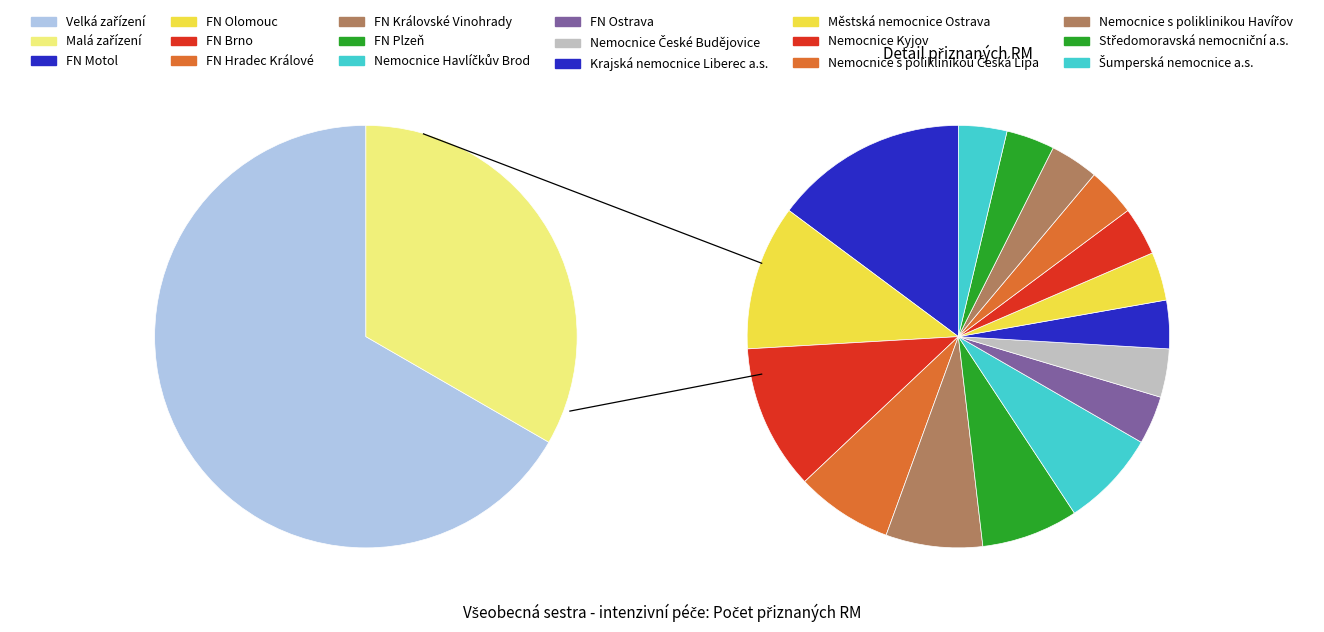

Rank the categories by value from lowest to highest.

FN Ostrava, Nemocnice České Budějovice, Krajská nemocnice Liberec a.s., Městská nemocnice Ostrava, Nemocnice Kyjov, Nemocnice s poliklinikou Česká Lípa, Nemocnice s poliklinikou Havířov, Středomoravská nemocniční a.s., Šumperská nemocnice a.s., FN Hradec Králové, FN Královské Vinohrady, FN Plzeň, Nemocnice Havlíčkův Brod, FN Brno, FN Olomouc, FN Motol